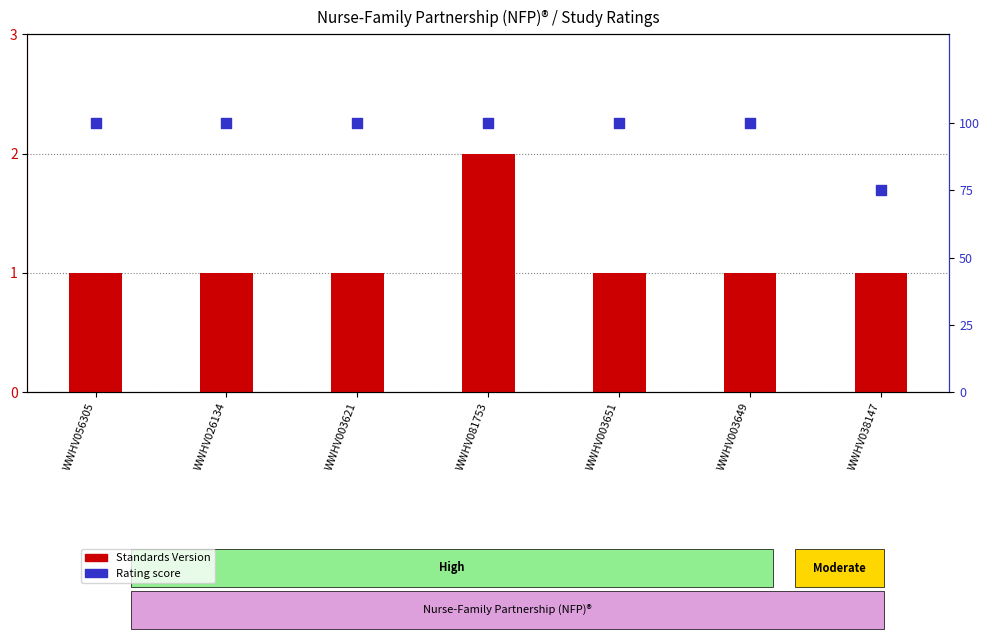

What is the total value across all series at WWHV038147?

76